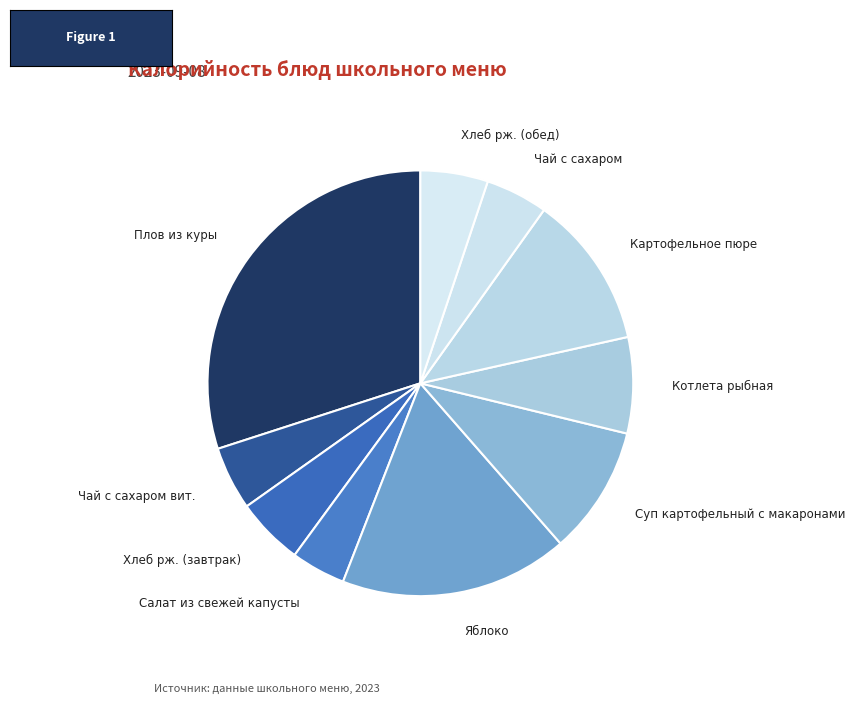

Approximately how many times larger is the value at Чай с сахаром вит. compared to Хлеб рж. (завтрак)?

0.9